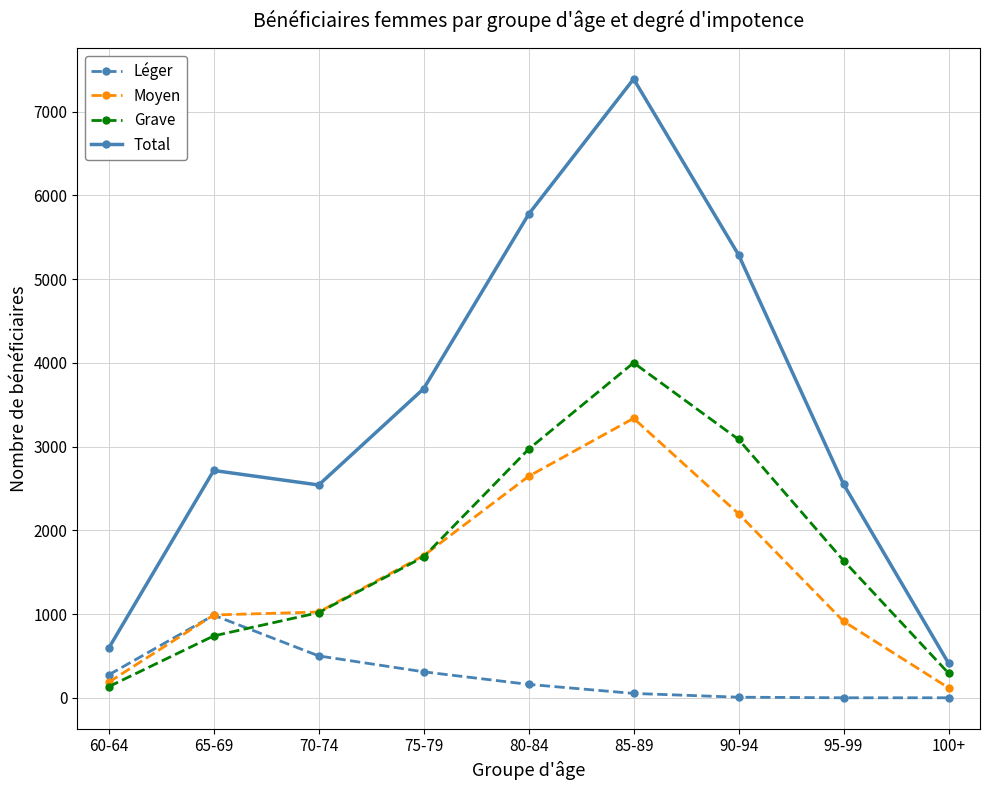

What are all the series names shown in the legend?

Léger, Moyen, Grave, Total